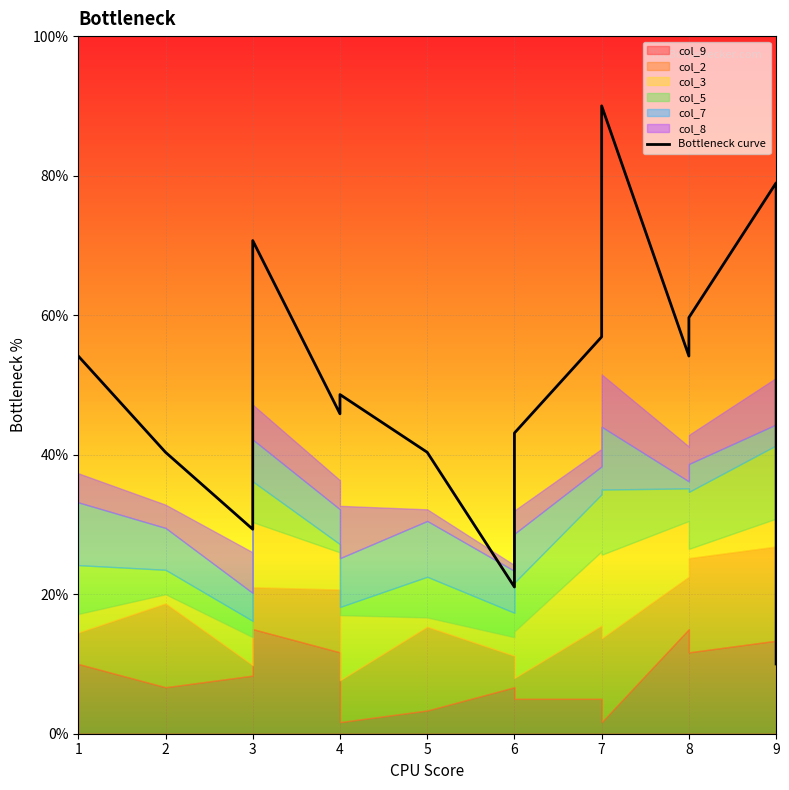

What is the change in value from 3 to 6?

-8.3